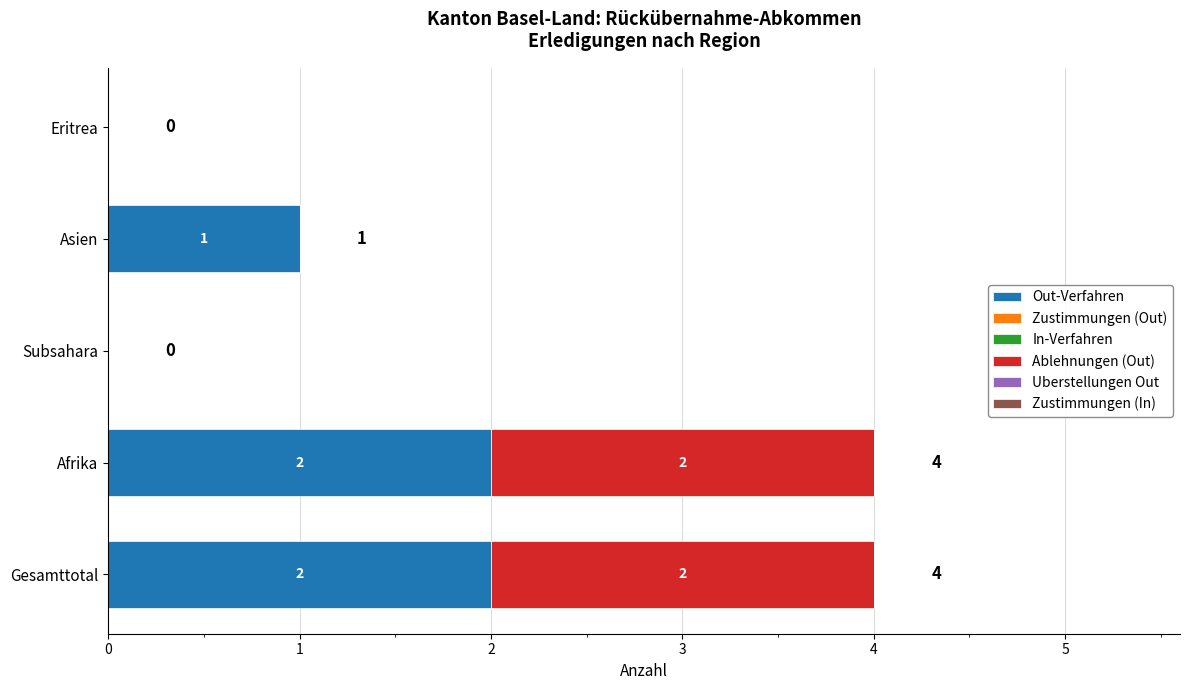

Where is Out-Verfahren nearest to the value 1?

Asien